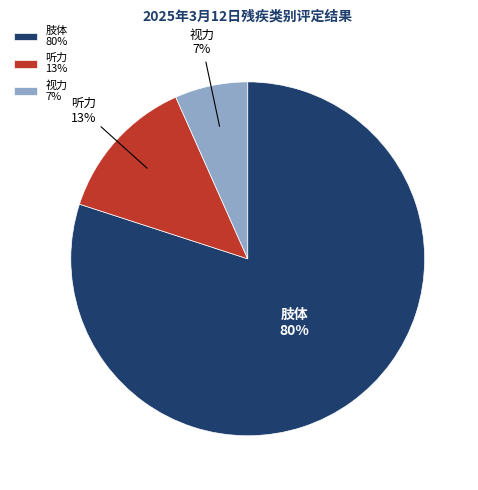

What percentage is the 视力 slice, to the nearest percent?

7%